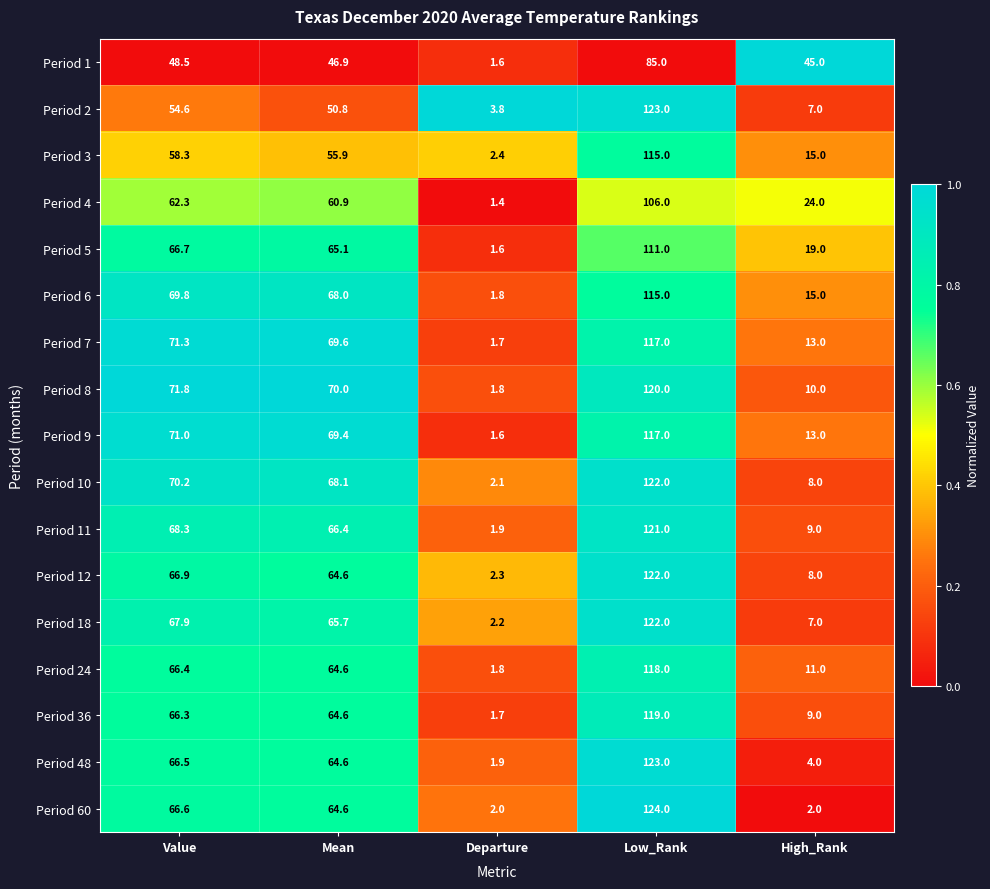

Is the value of Period 24 at High_Rank greater than the value of Period 36 at Departure?

Yes